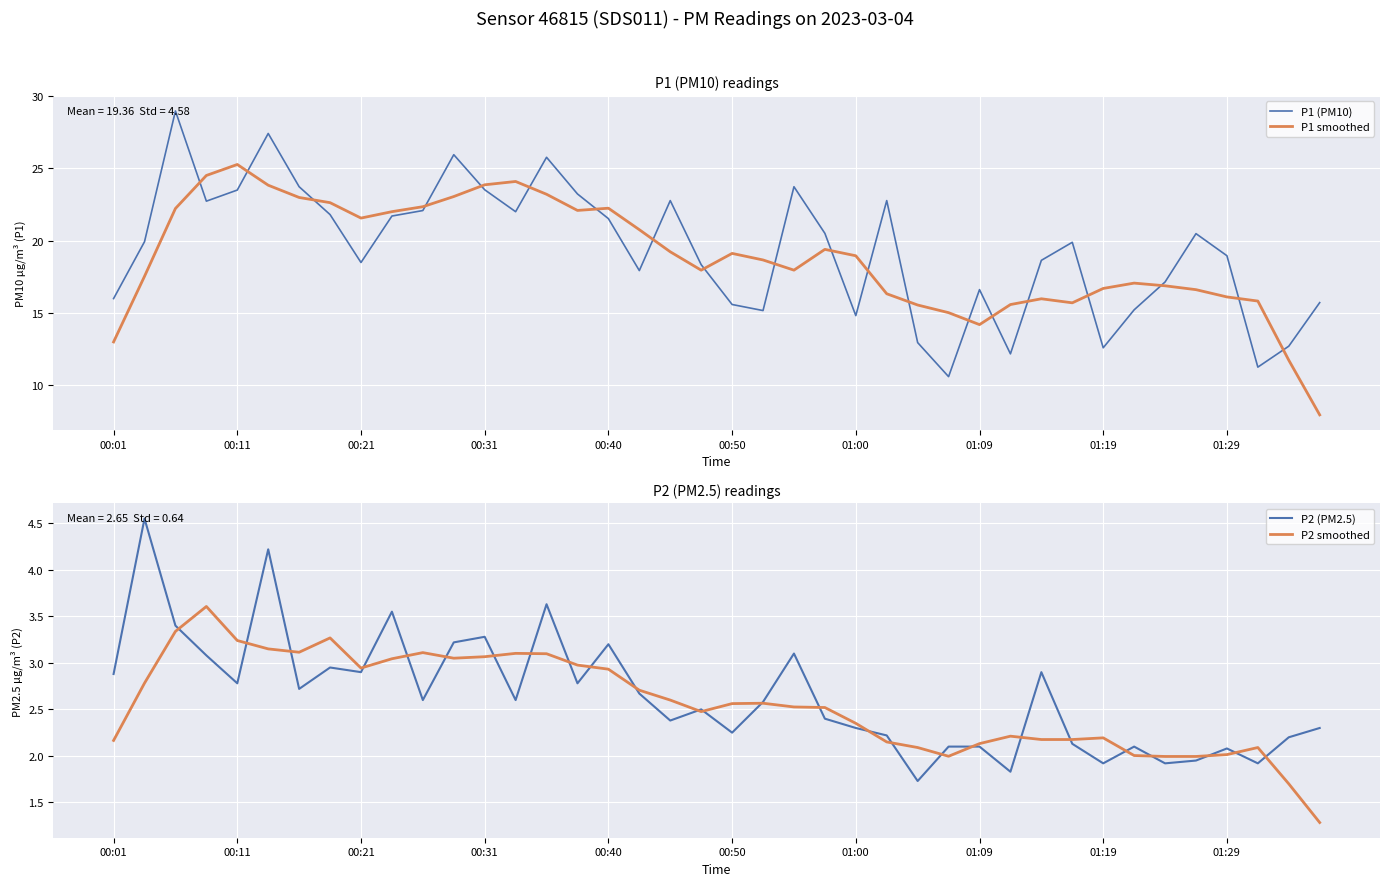

What is the sum of all P2 smoothed values?

102.5